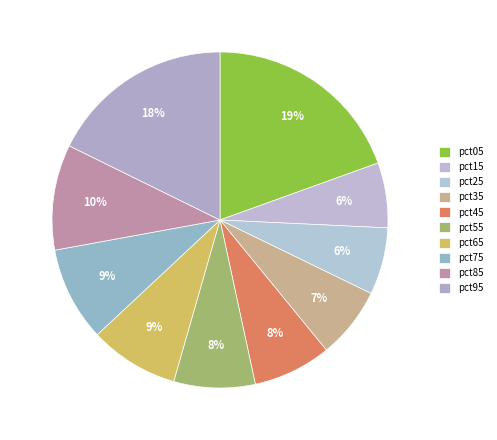

Rank the categories by value from lowest to highest.

pct15, pct25, pct35, pct45, pct55, pct65, pct75, pct85, pct95, pct05